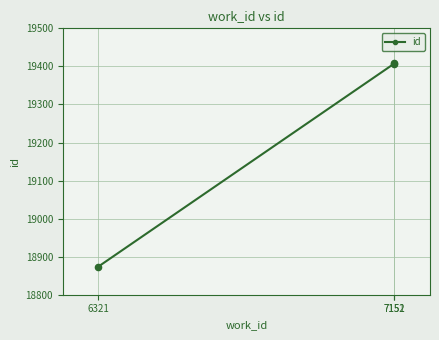

Approximately how many times larger is the value at 7152 compared to 6321?

1.0